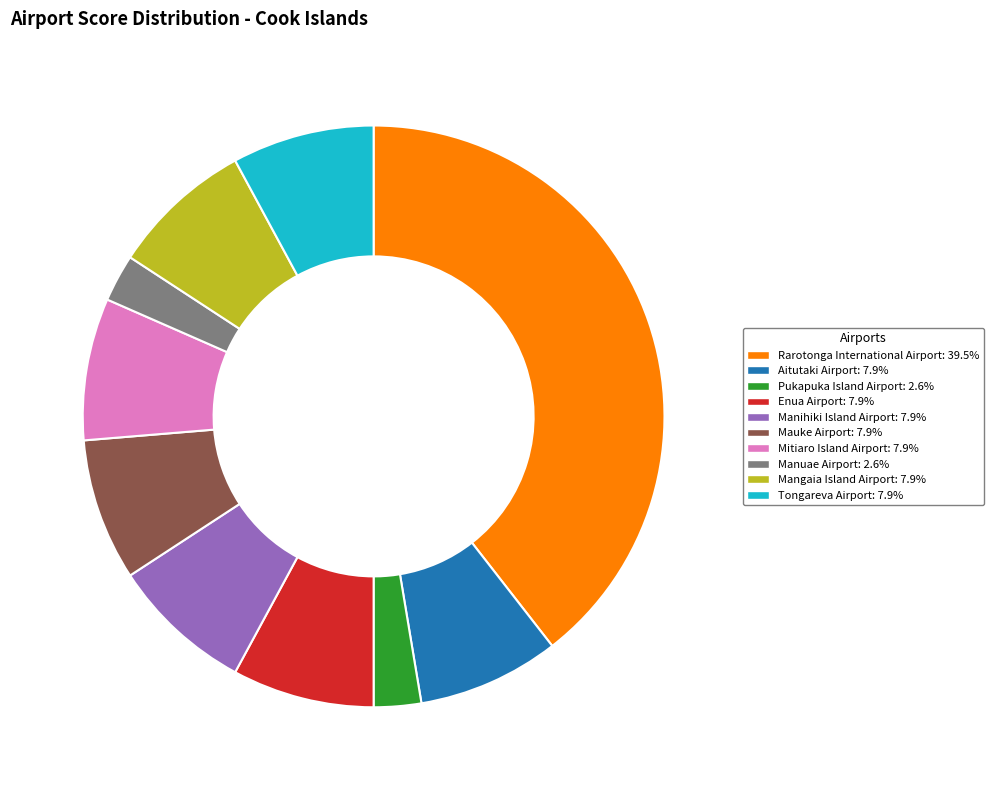

Combined, do Enua Airport: 7.9% and Manuae Airport: 2.6% account for over 50%?

No